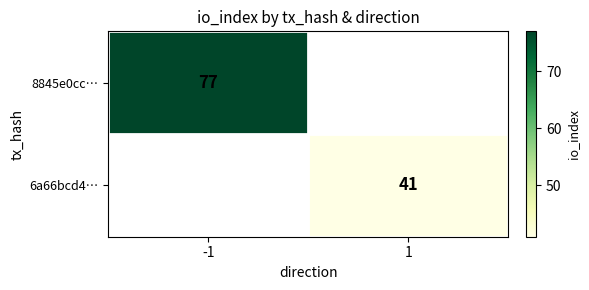

True or false: 6a66bcd4… has a value of 65.9 at 1.

False